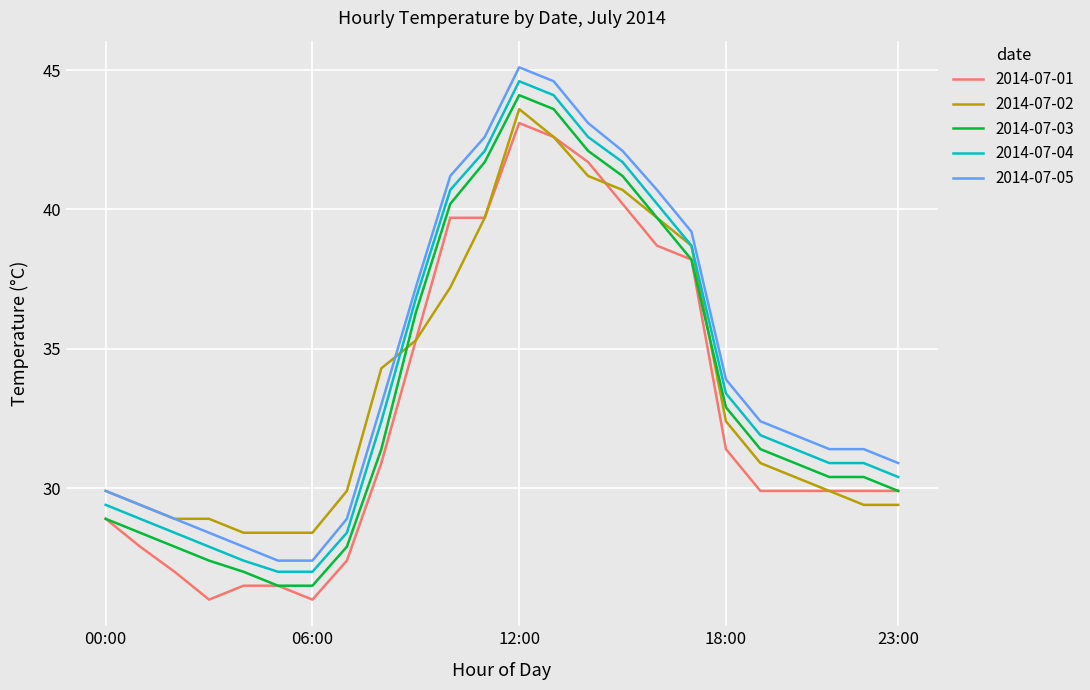

What is the lowest value of the 2014-07-03 series?

26.5